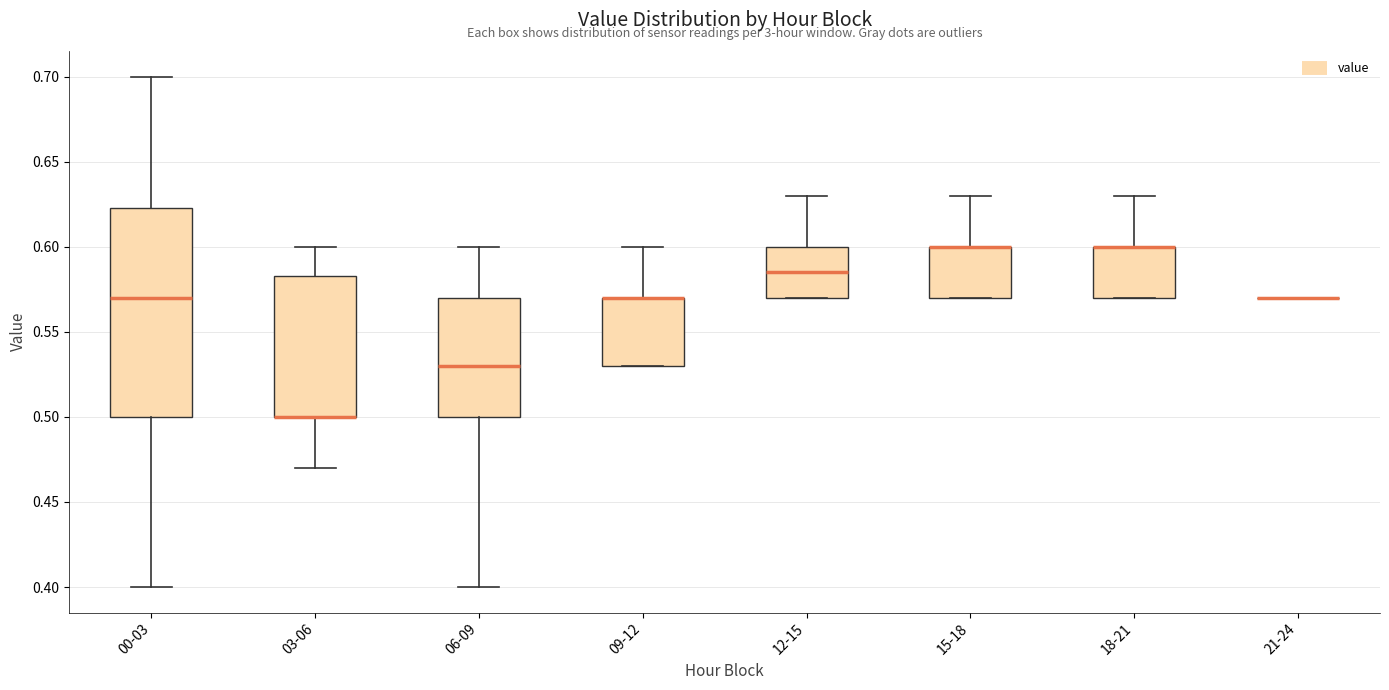

Where is the upper edge of the box for 18-21 on the y-axis? The values are not printed on the chart, so give them approximately, as read against the axis.

0.600